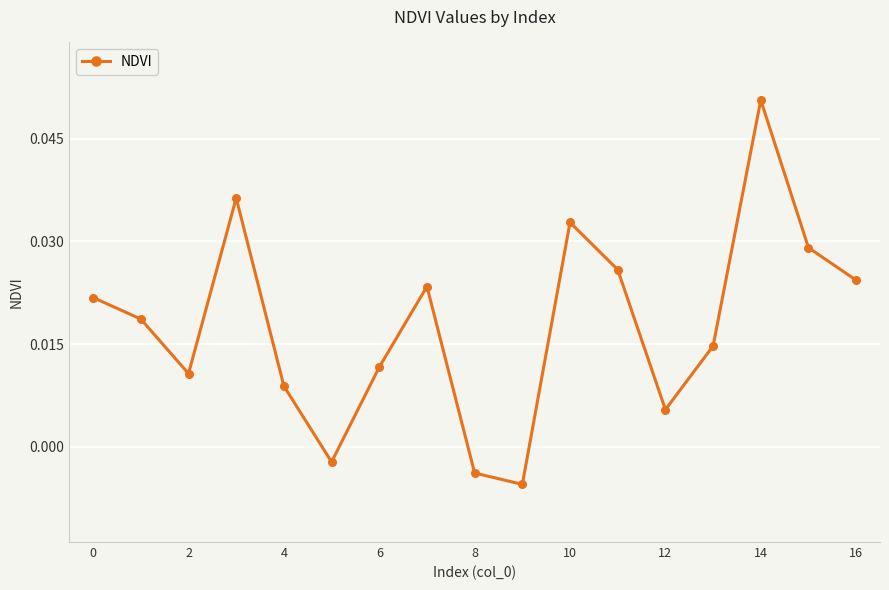

How many data points are less than 0?

3